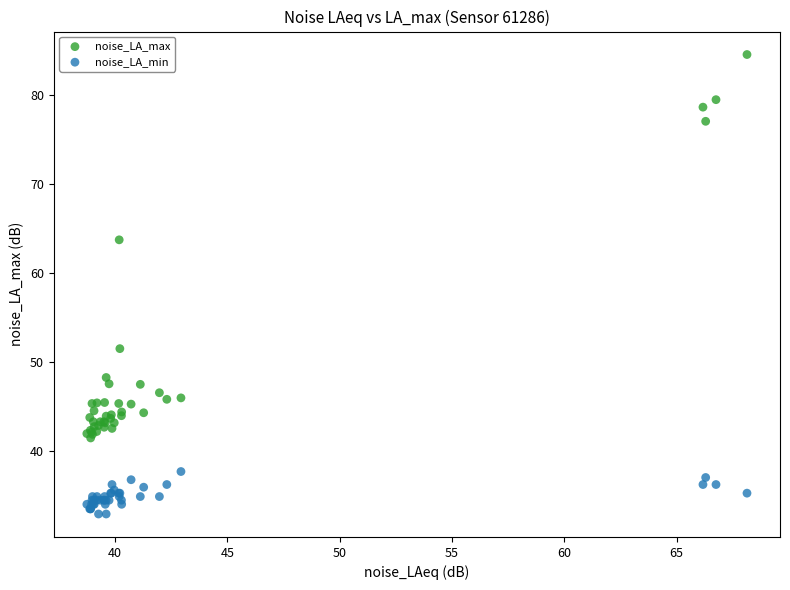

Which series contains the highest Y value?

noise_LA_max